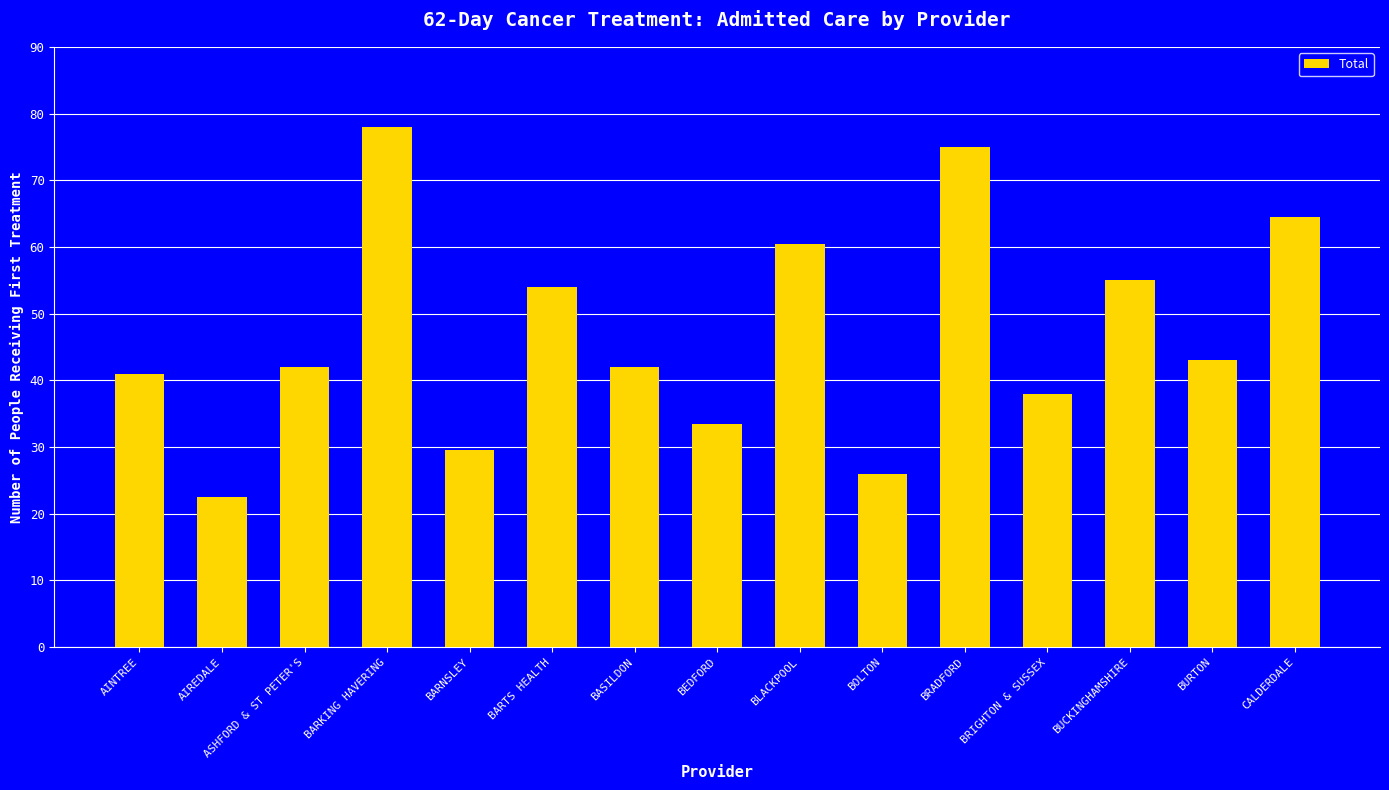

What is the label of the 6th bar from the left?

BARTS HEALTH